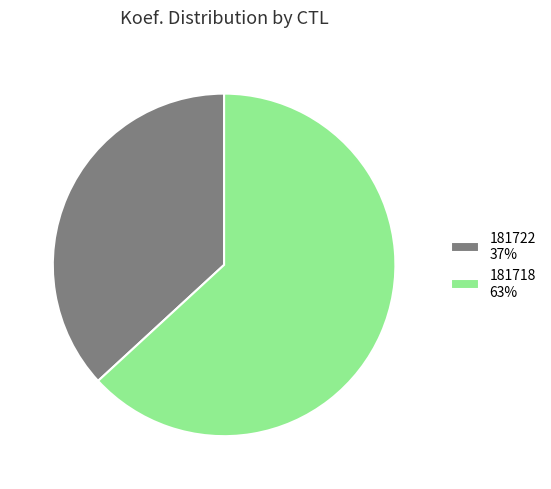

What is the largest slice in the pie chart?

181718